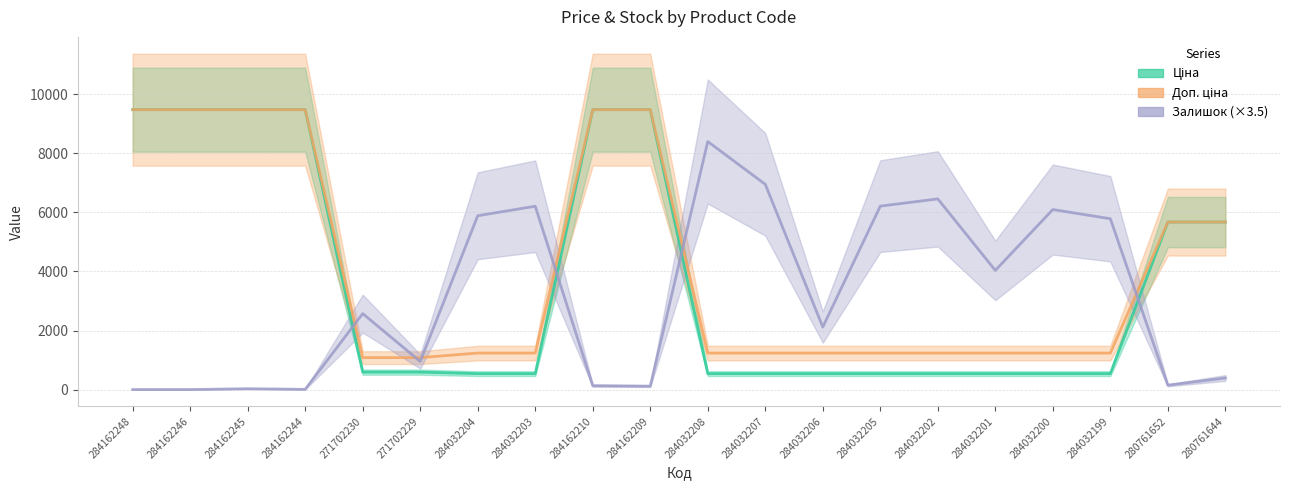

What is the approximate value of Ціна at 284162248?

9480.1